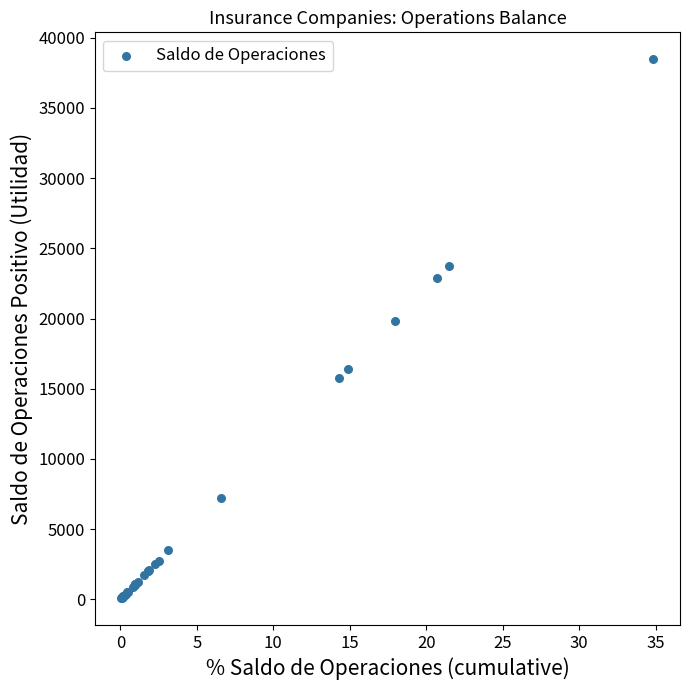

What Y value in the scatter plot is closest to 19272?

19787.2